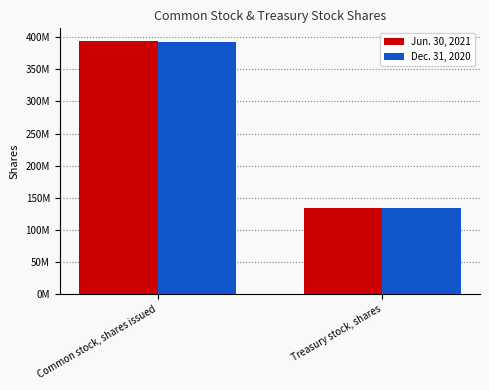

The value of Dec. 31, 2020 at Common stock, shares issued is 392864182. True or false?

True